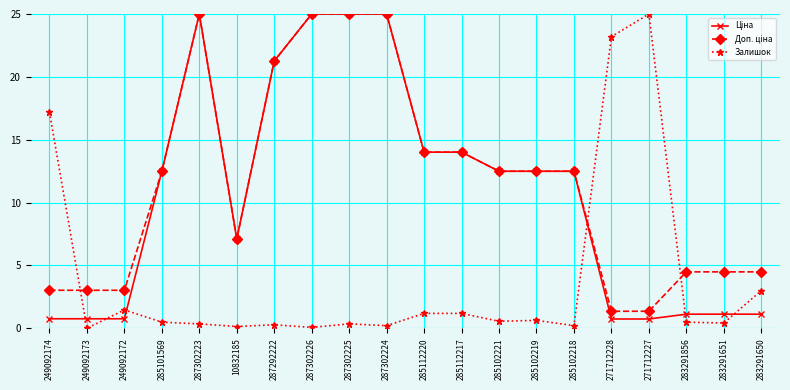

At which category does Залишок reach its first local valley?

249092173